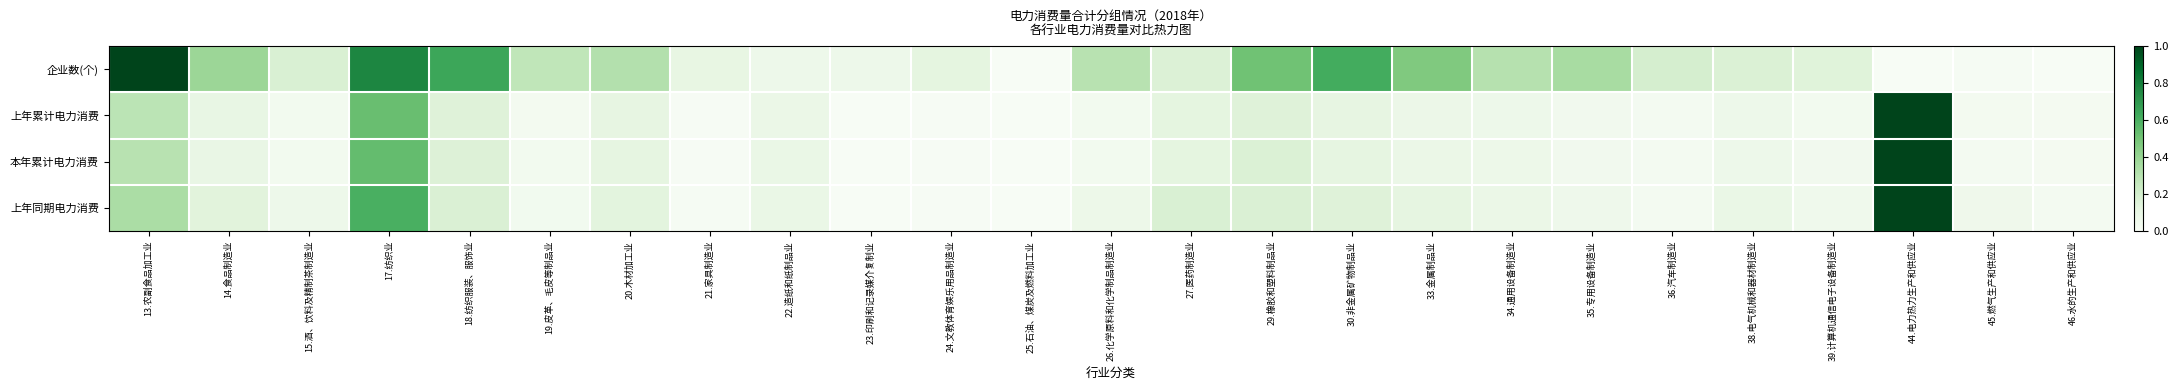

Between 21.家具制造业 and 20.木材加工业, which is larger?

20.木材加工业